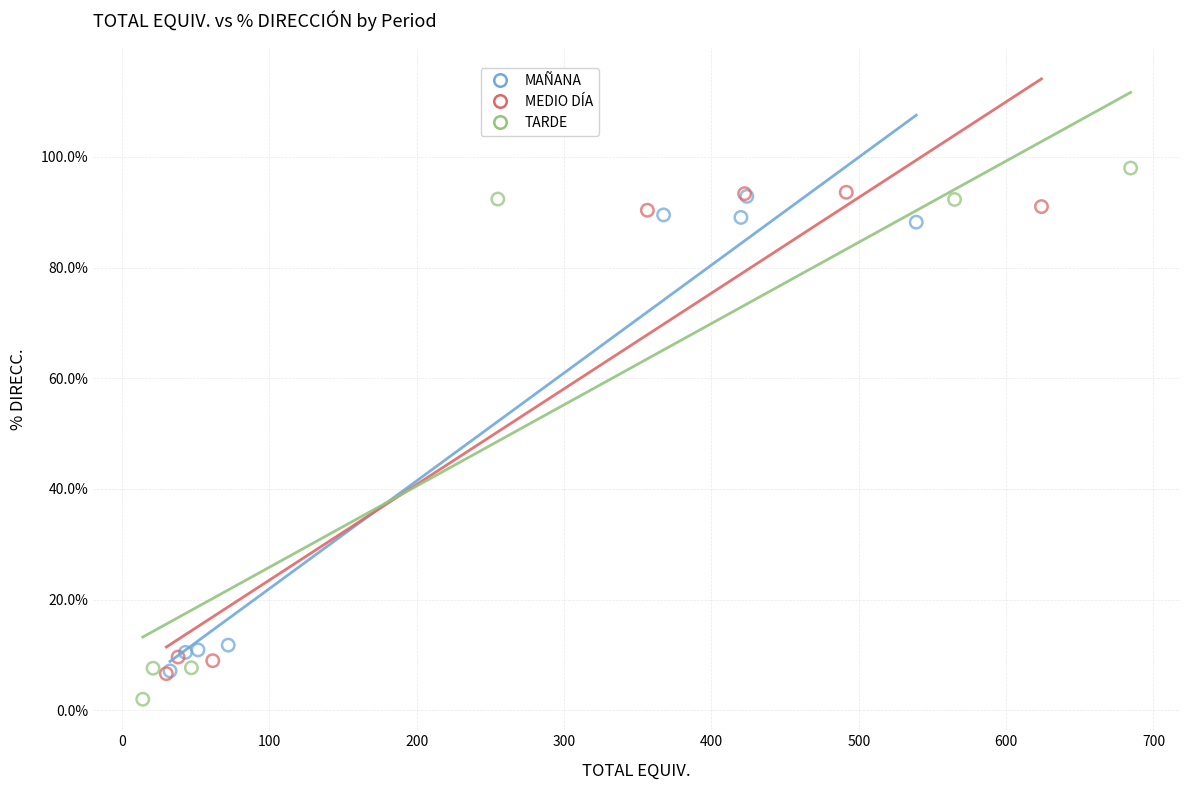

Which series has the largest Y range (max minus min)?

TARDE